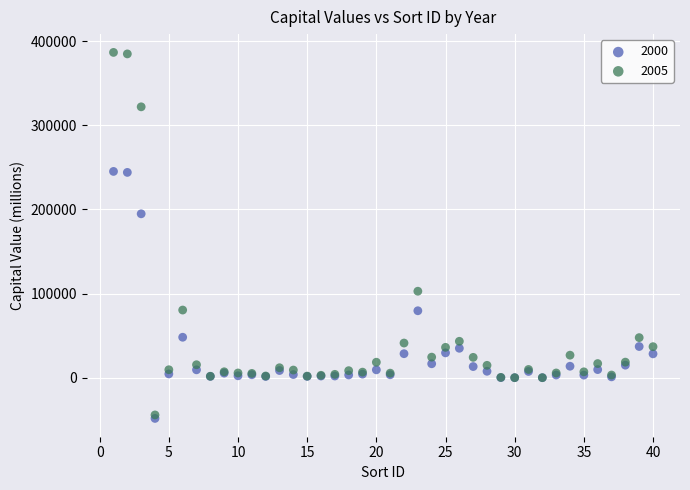

Across all series, what Y value is closest to 169123?

194817.1